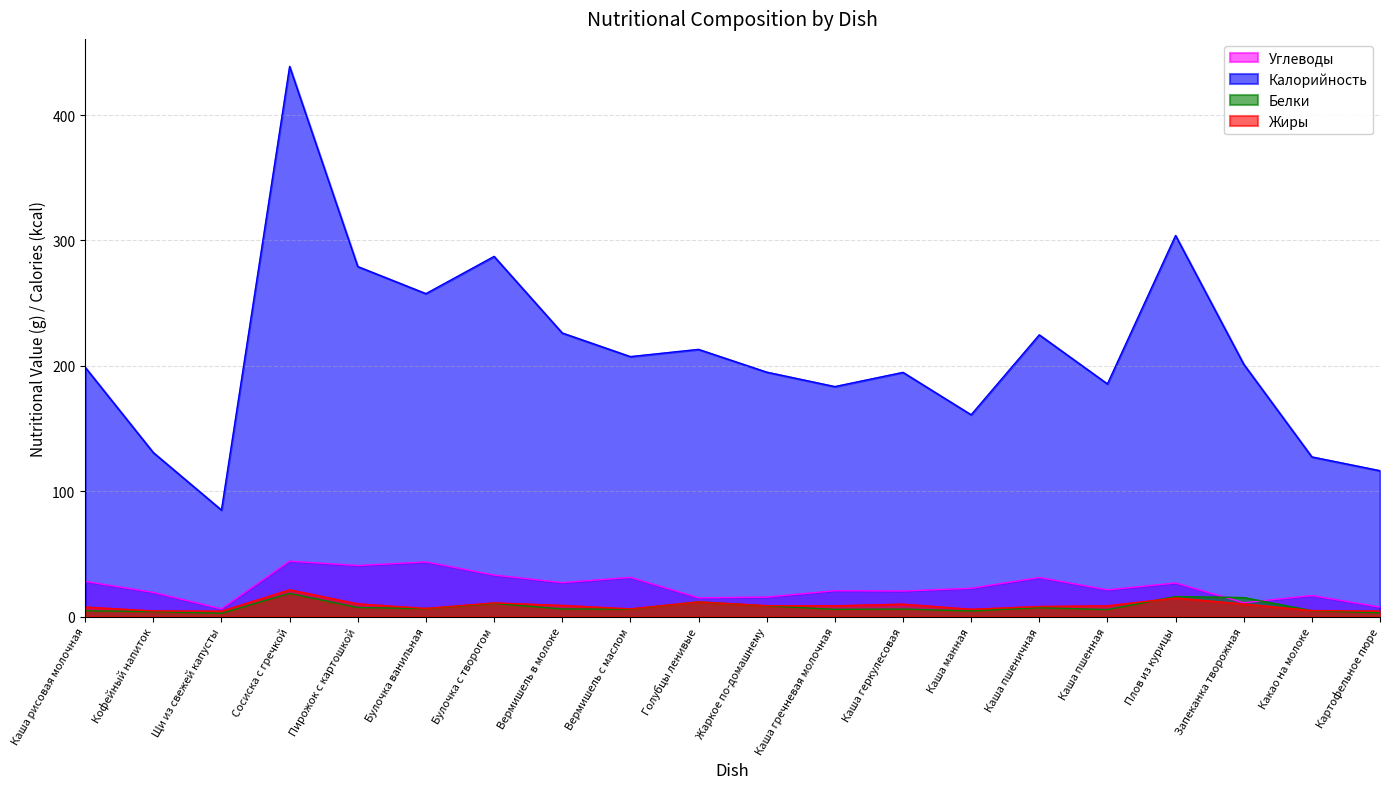

What is the difference between the Углеводы values at Каша пшеничная and Кофейный напиток?

11.9